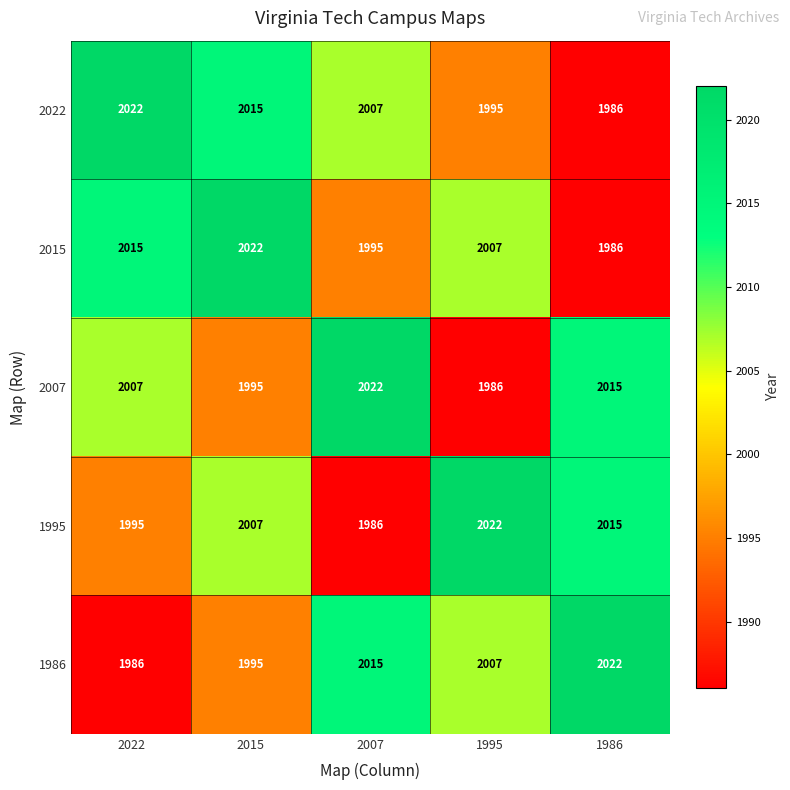

How many distinct data groups are displayed?

5